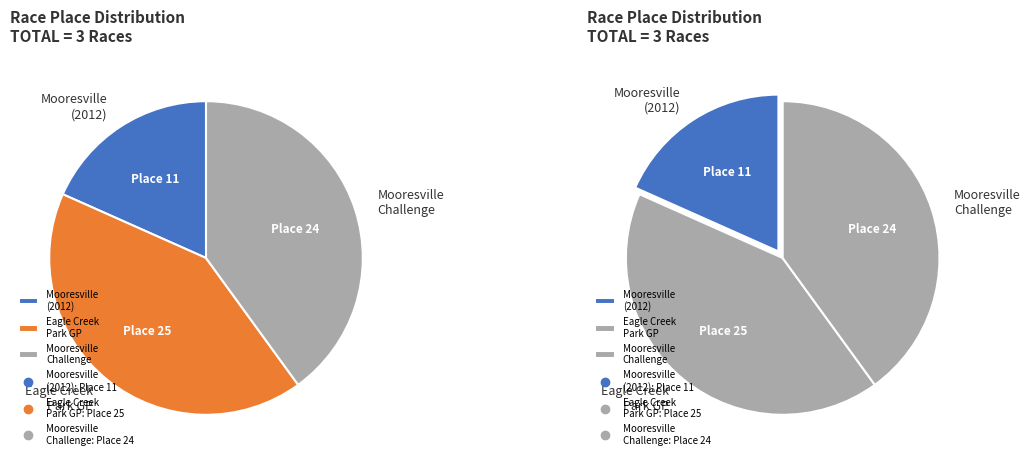

Which category has the smallest portion of the pie?

Mooresville